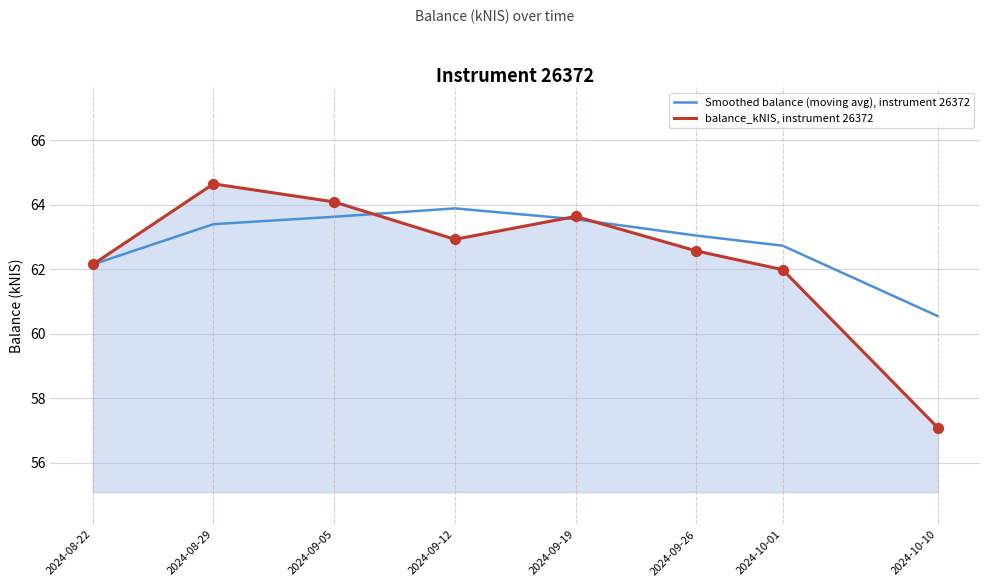

At which category is the sum across all series the highest?

2024-08-29